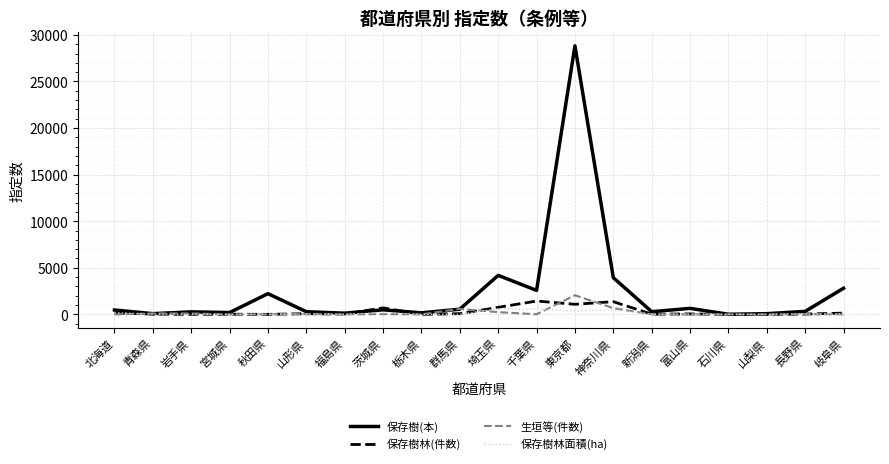

Which series has the largest total across all categories?

保存樹(本)